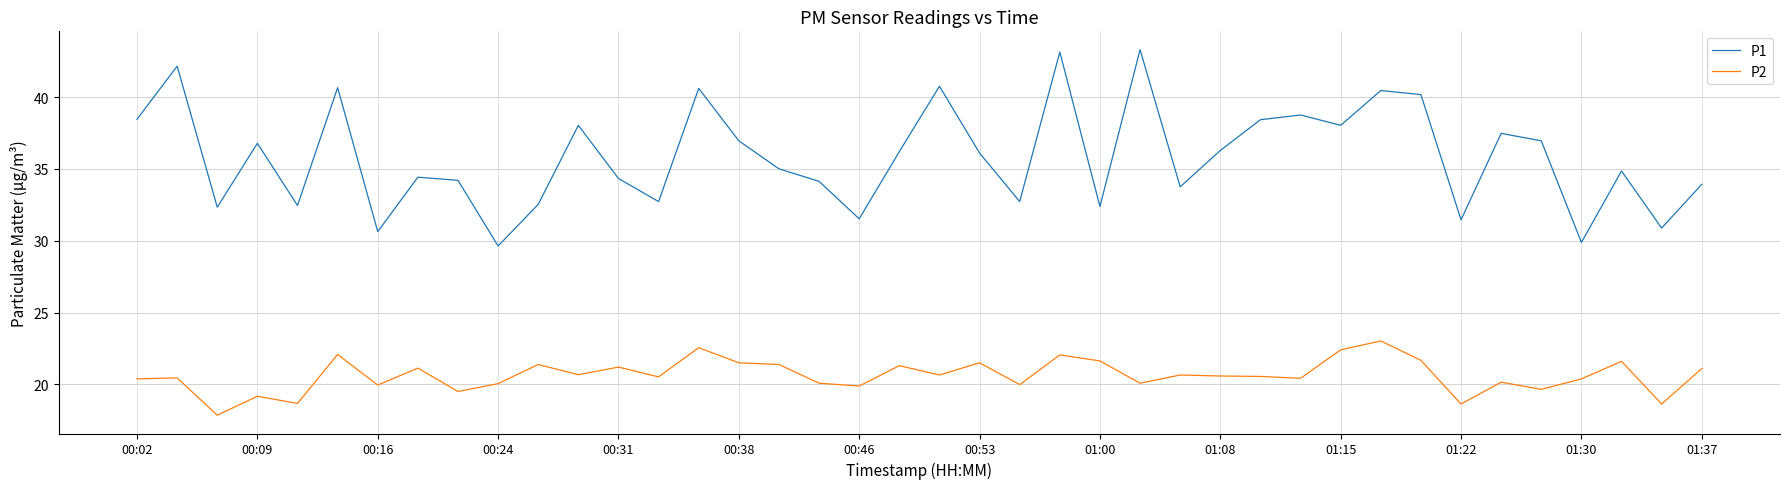

Rank the series by their average value, from lowest to highest.

P2, P1